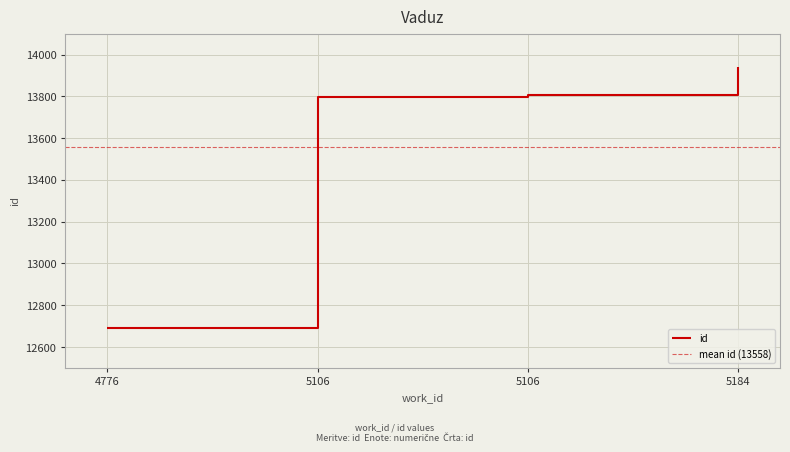

What is the minimum value shown in the chart?

12689